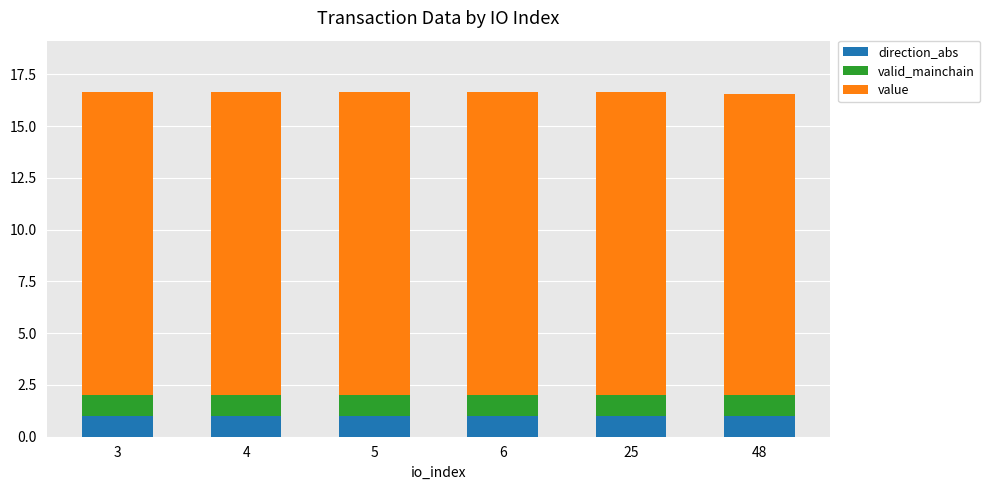

What is the total value across all series at 48?

16.6